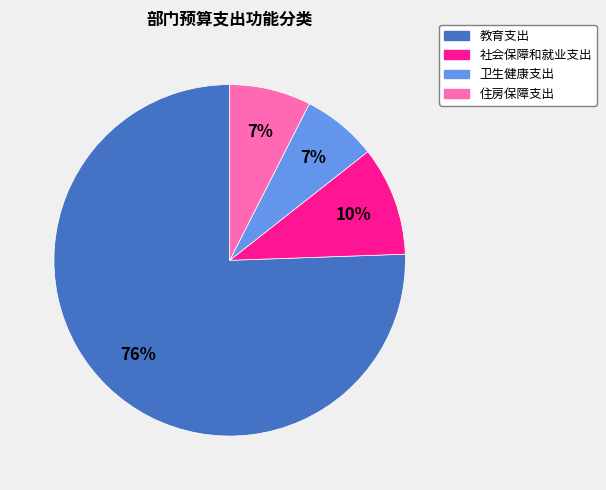

How many slices are in this pie chart?

4